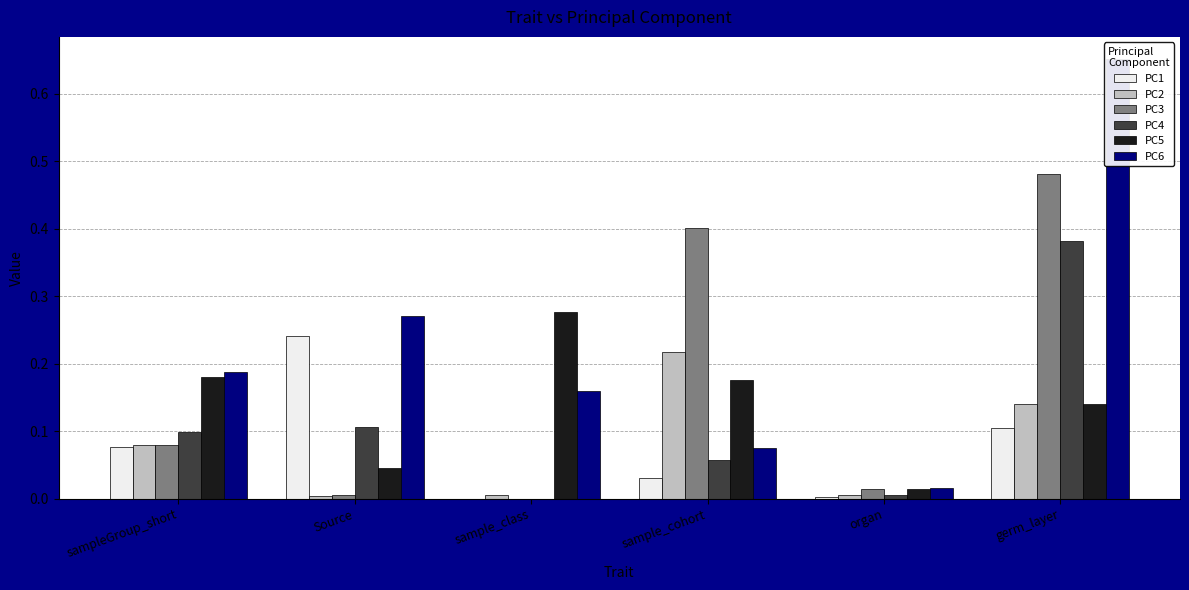

Reading left to right, transcribe all the data shown in this chart.

PC1: 0.1	0.2	0.0	0.0	0.0	0.1
PC2: 0.1	0.0	0.0	0.2	0.0	0.1
PC3: 0.1	0.0	0.0	0.4	0.0	0.5
PC4: 0.1	0.1	0.0	0.1	0.0	0.4
PC5: 0.2	0.0	0.3	0.2	0.0	0.1
PC6: 0.2	0.3	0.2	0.1	0.0	0.7